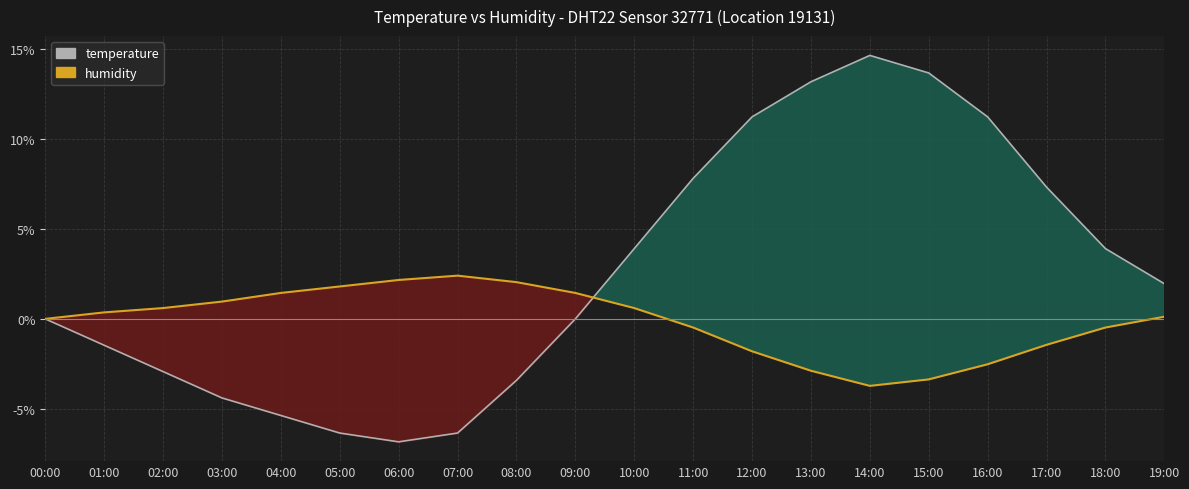

Where is the first local minimum for humidity?

14:00